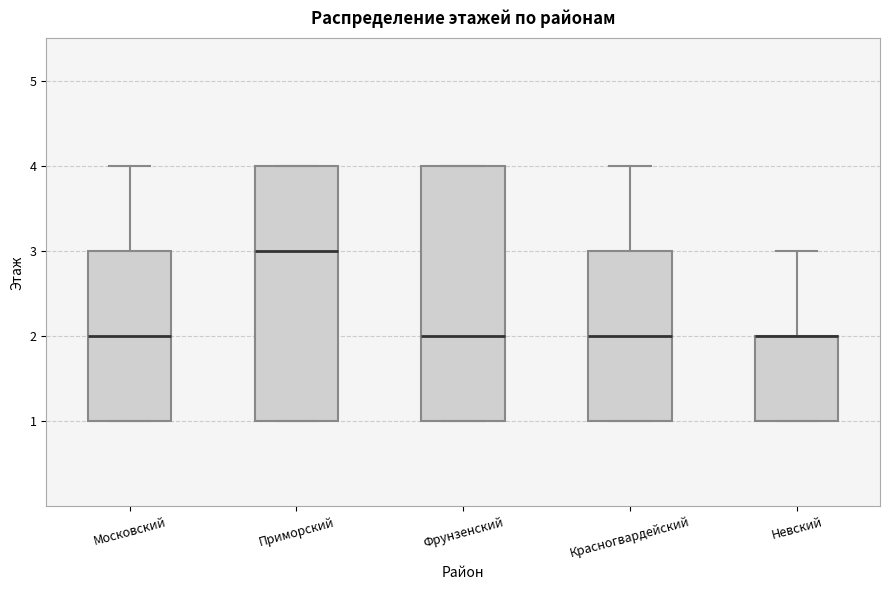

Reading left to right, transcribe this box plot: for each box, give where its median line is, the range the box spans, and where its two whiskers end, as read against the y-axis. The values are not printed on the chart, so give them approximately, as read against the axis.

Московский: median 2, box 1 to 3, whiskers 1 to 4
Приморский: median 3, box 1 to 4, whiskers 1 to 4
Фрунзенский: median 2, box 1 to 4, whiskers 1 to 4
Красногвардейский: median 2, box 1 to 3, whiskers 1 to 4
Невский: median 2 (drawn on the box's upper edge), box 1 to 2, whiskers 1 to 3